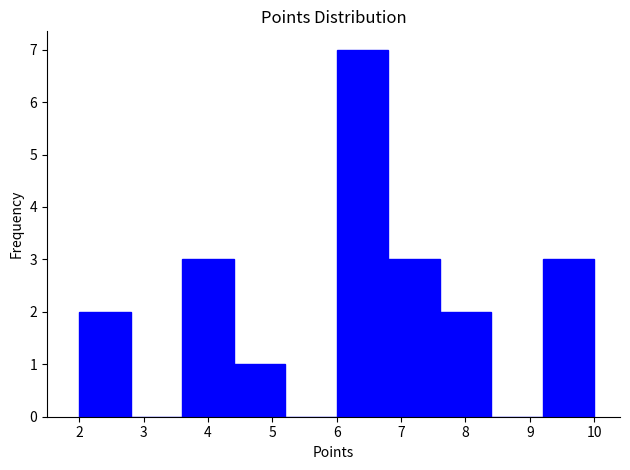

Over which range of the x-axis is the bar tallest?

6.0 to 6.8